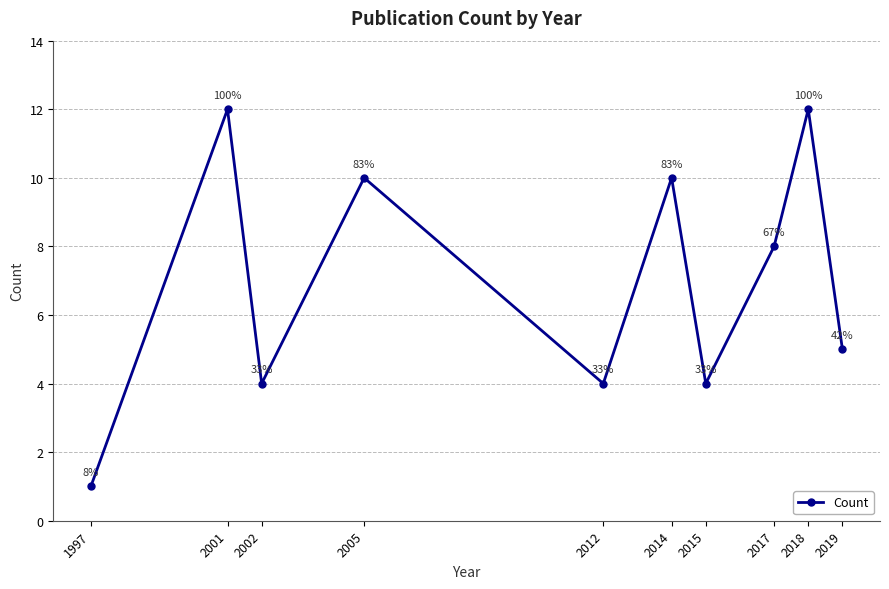

What is the difference between the values at 2018 and 2017?

4